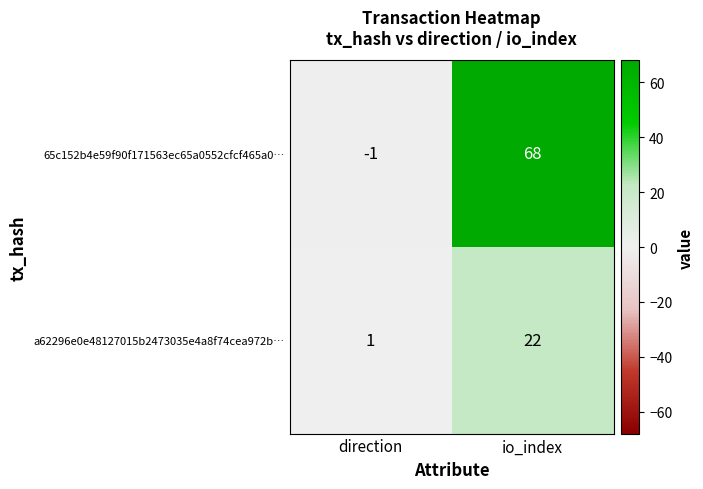

At which category is the sum across all series the highest?

io_index